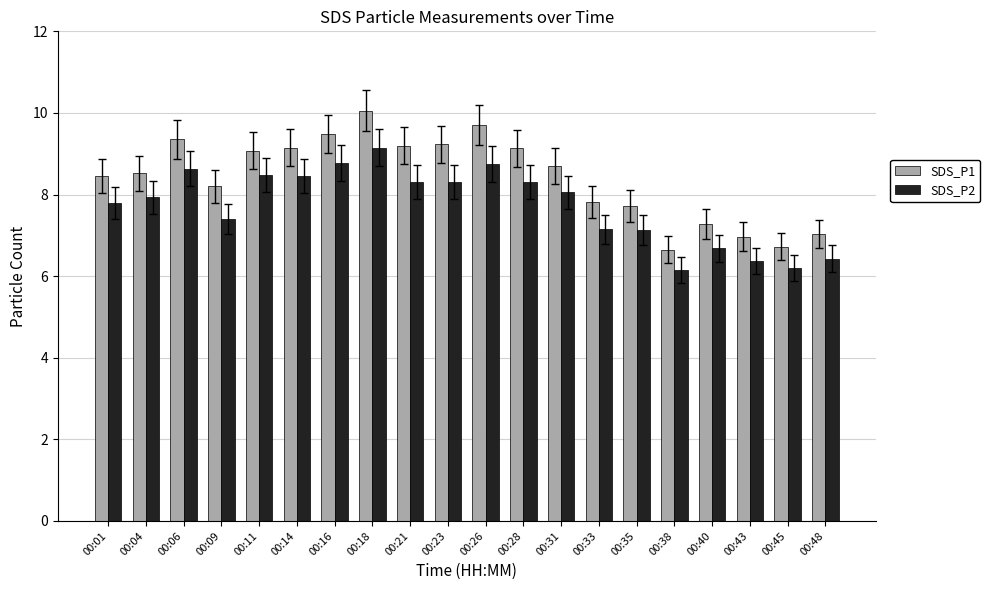

Is the value of SDS_P2 at 00:28 greater than the value of SDS_P1 at 00:09?

Yes